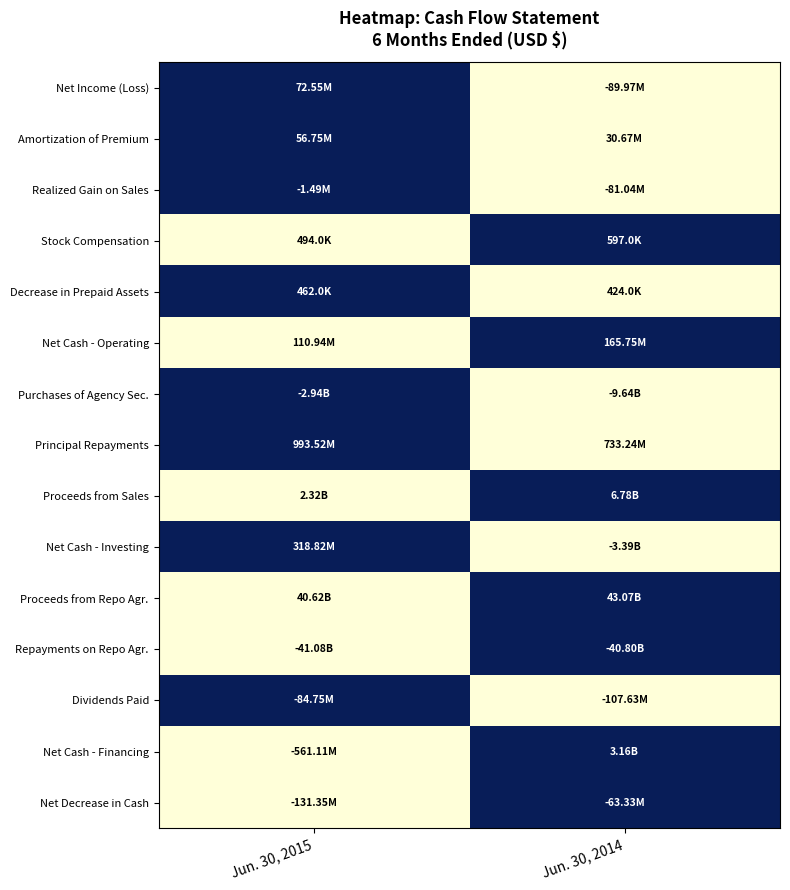

What is the total value across all series at Jun. 30, 2015?

8